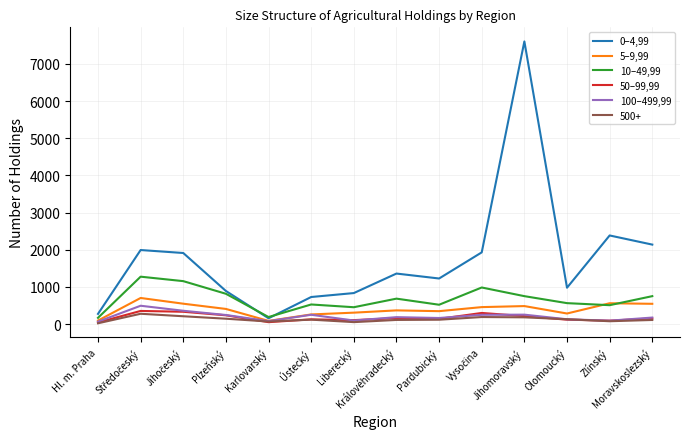

Which category has the highest value in the 0–4,99 series?

Jihomoravský